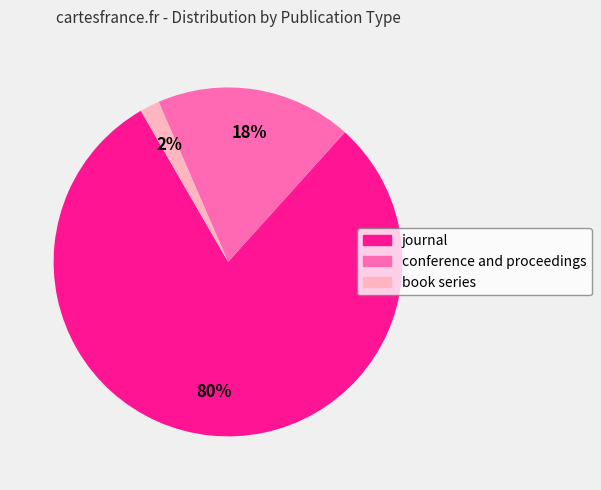

Is the sum of conference and proceedings and book series greater than half?

No